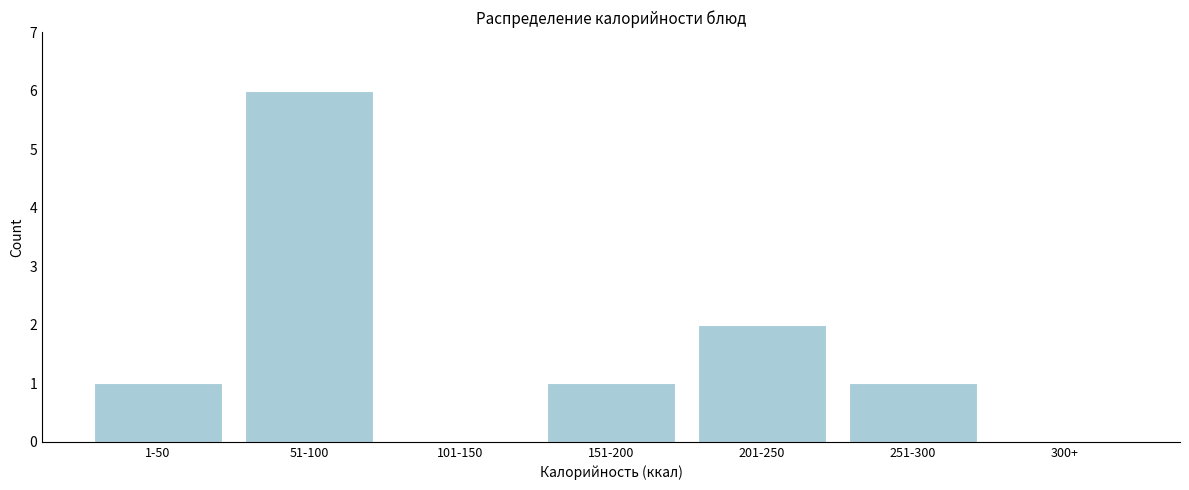

Reading right to left, transcribe all the data shown in this chart.

300+=0	251-300=1	201-250=2	151-200=1	101-150=0	51-100=6	1-50=1